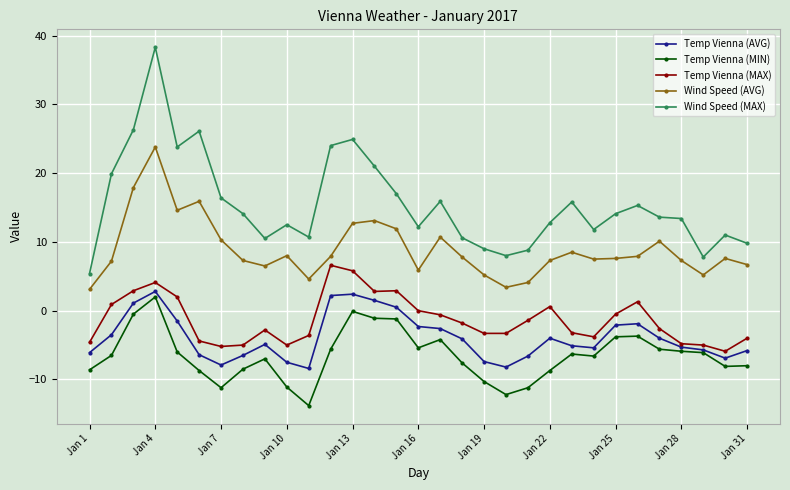

True or false: Wind Speed (MAX) and Wind Speed (AVG) cross at least once.

False